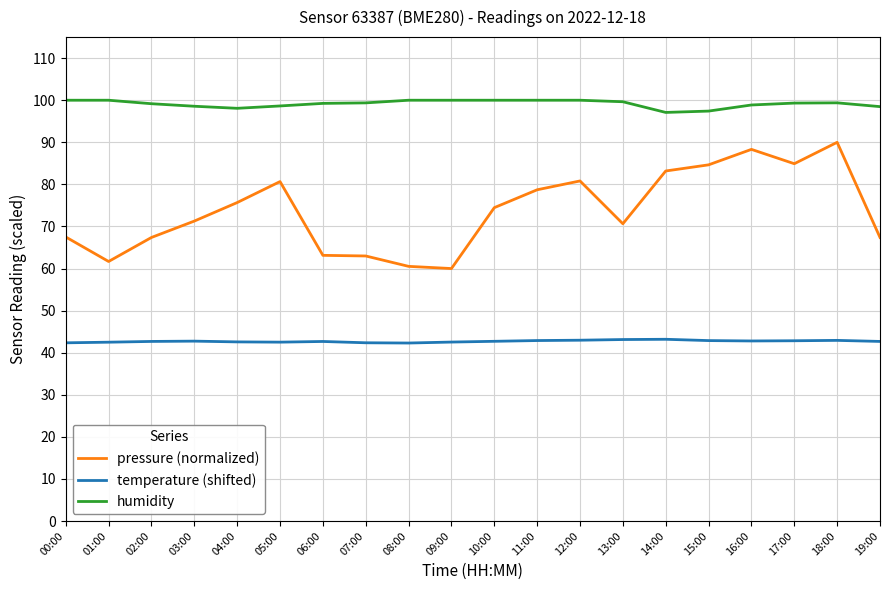

At 01:00, list the series in order from smallest to largest.

temperature (shifted), pressure (normalized), humidity